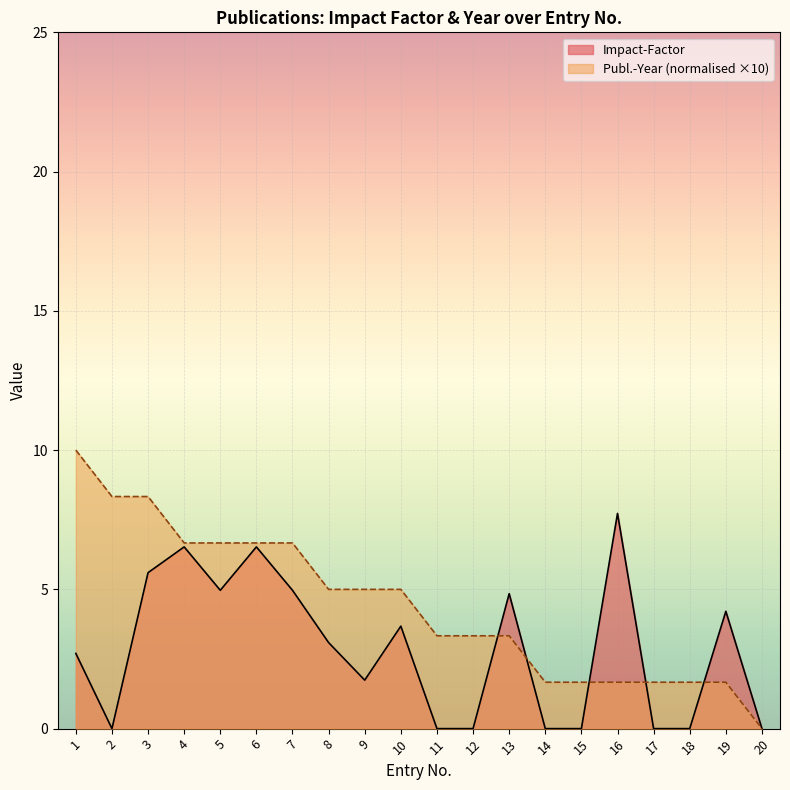

Where is Impact-Factor nearest to the value 3?

8